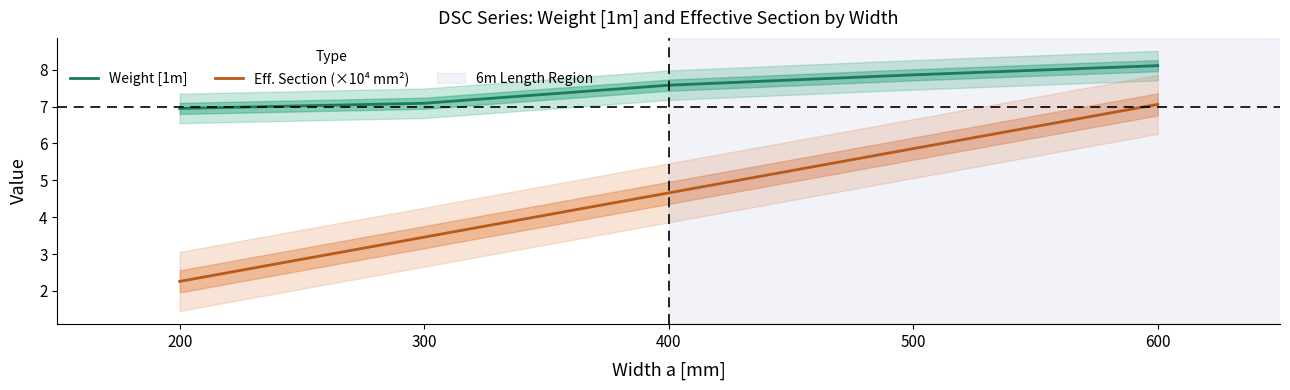

What is the maximum value for Weight [1m]?

8.1